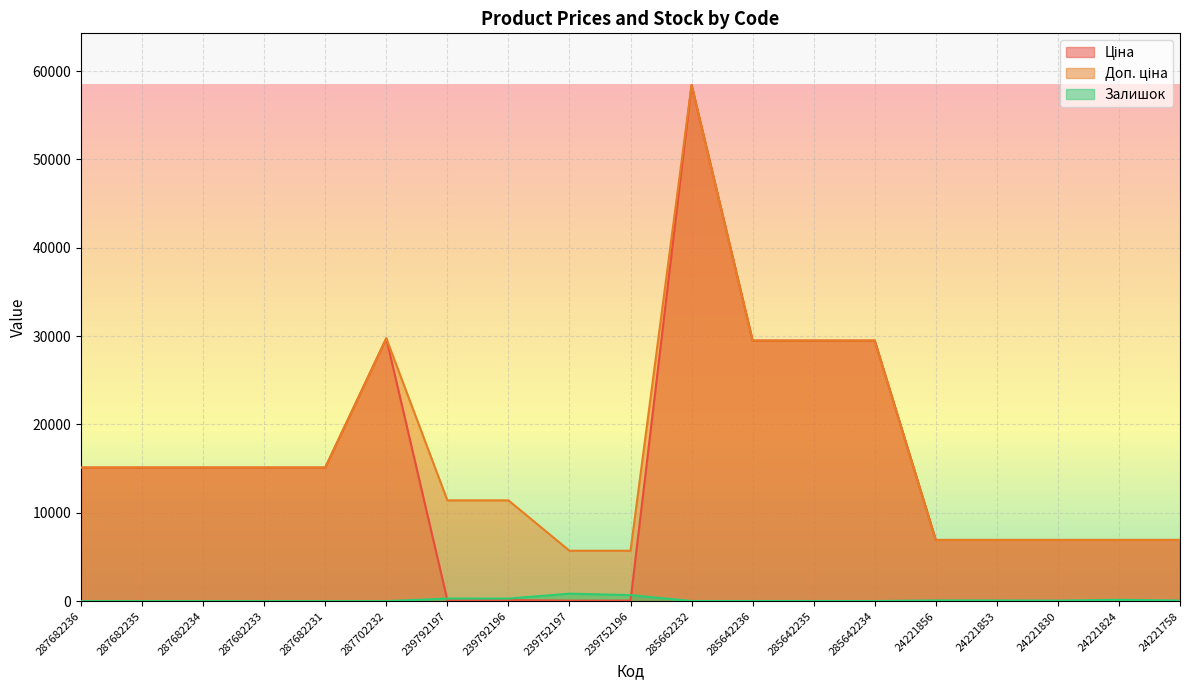

At which label does Ціна first exceed 15120?

287702232